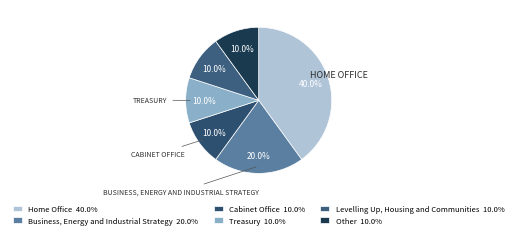

To the nearest percent, what is the average slice percentage?

17%